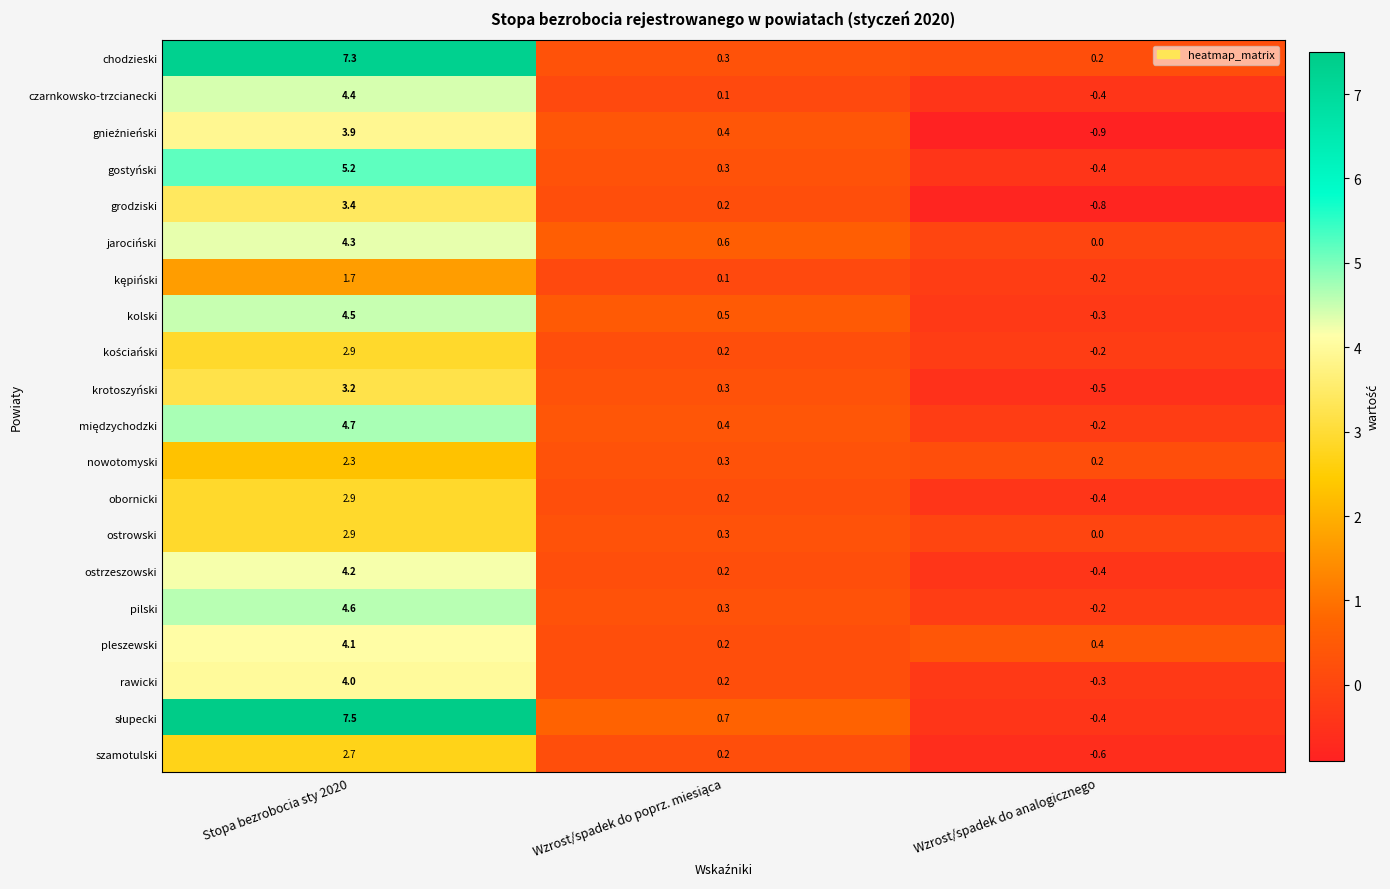

The value of jarociński at Wzrost/spadek do analogicznego is 2.4. True or false?

False